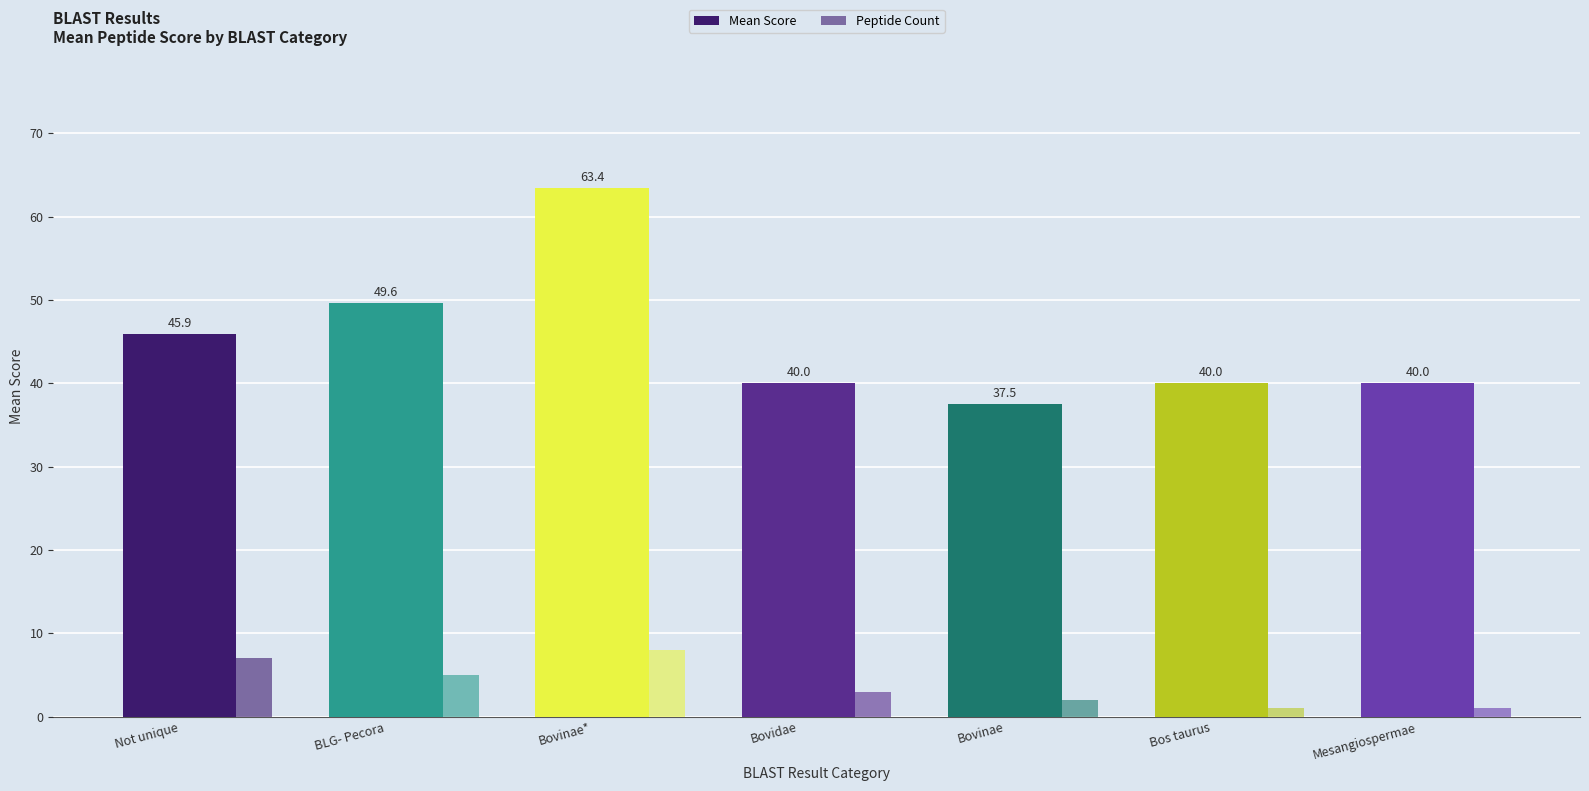

How many bars are there in total?

14